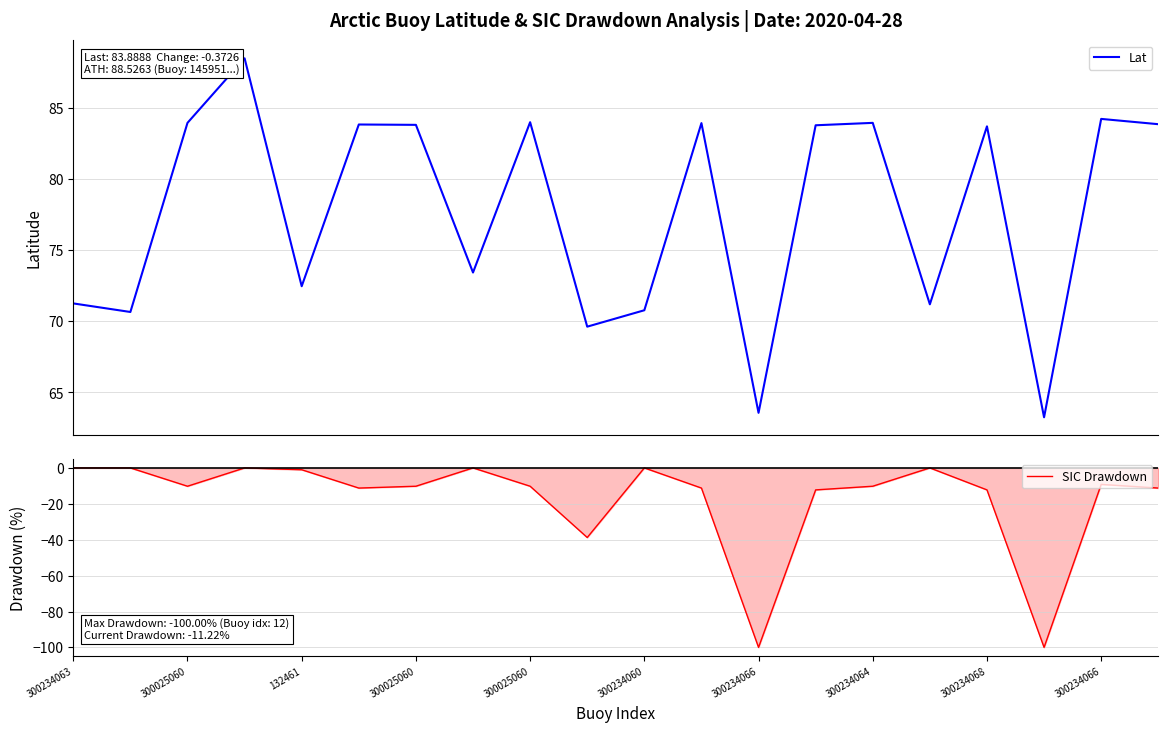

Reading left to right, what are all the values shown in this chart?

Lat: 71.3	70.7	84.0	88.5	72.5	83.9	83.8	73.4	84.0	69.6	70.8	84.0	63.6	83.8	84.0	71.2	83.7	63.3	84.3	83.9
SIC Drawdown: 0.0	0.0	-10.2	0.0	-1.0	-11.2	-10.2	0.0	-10.2	-38.8	0.0	-11.2	-100.0	-12.2	-10.2	0.0	-12.2	-100.0	-9.2	-11.2